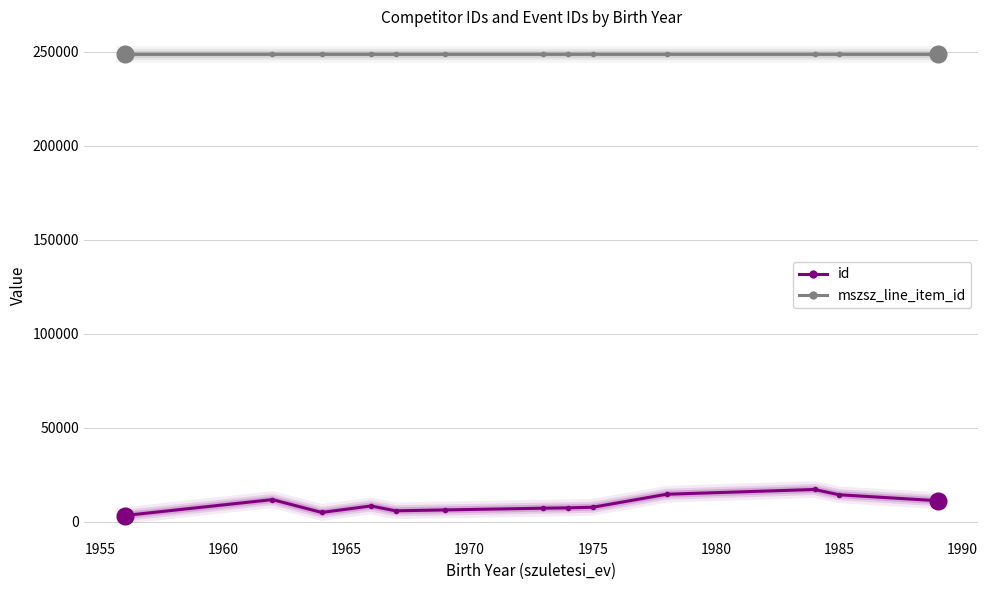

True or false: mszsz_line_item_id and id intersect in this chart.

False